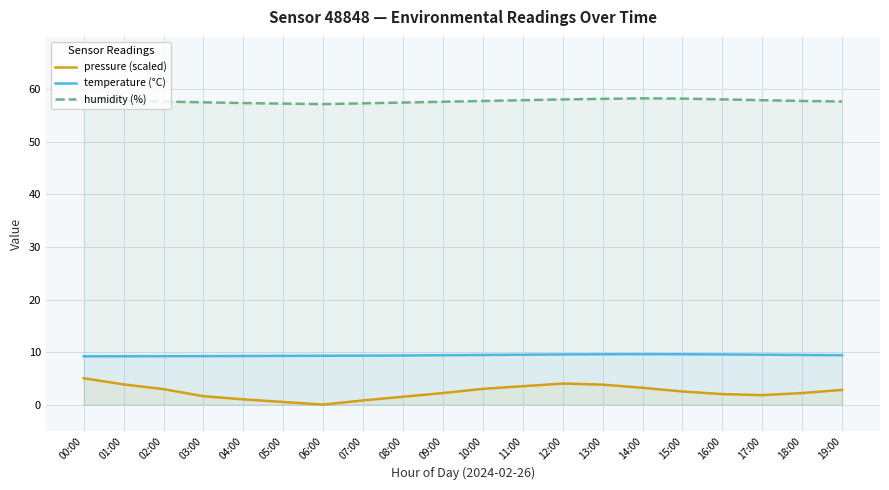

Is the value of temperature (°C) at 19:00 greater than the value of humidity (%) at 09:00?

No